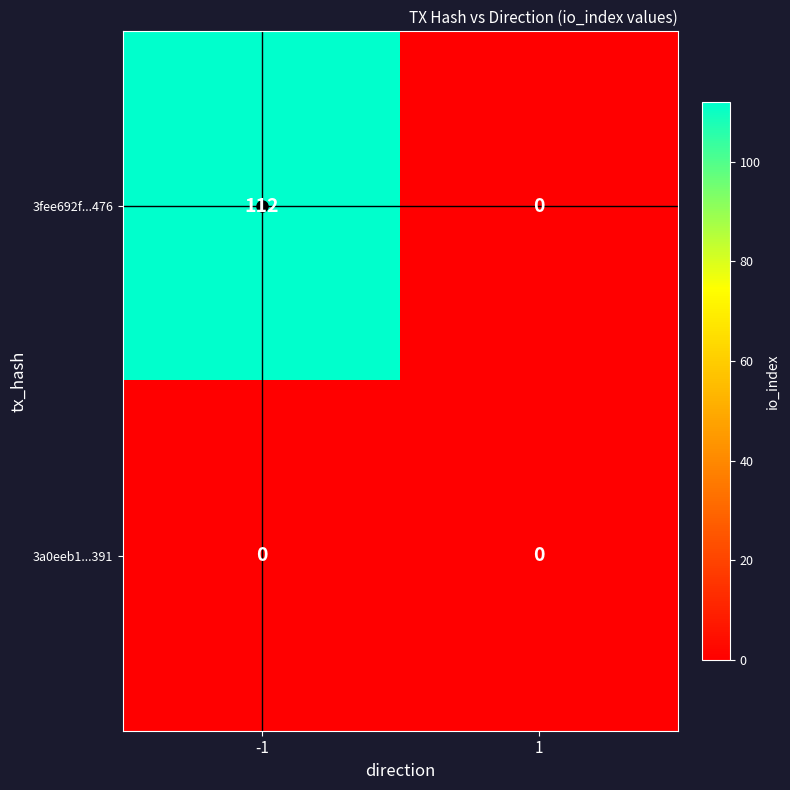

Which series has the largest total across all categories?

3fee692f...476